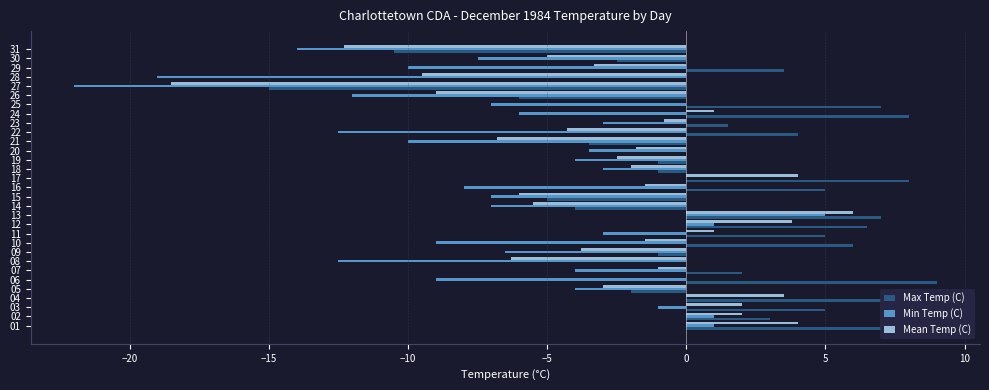

What value does the Max Temp (C) series have at 17?

8.0